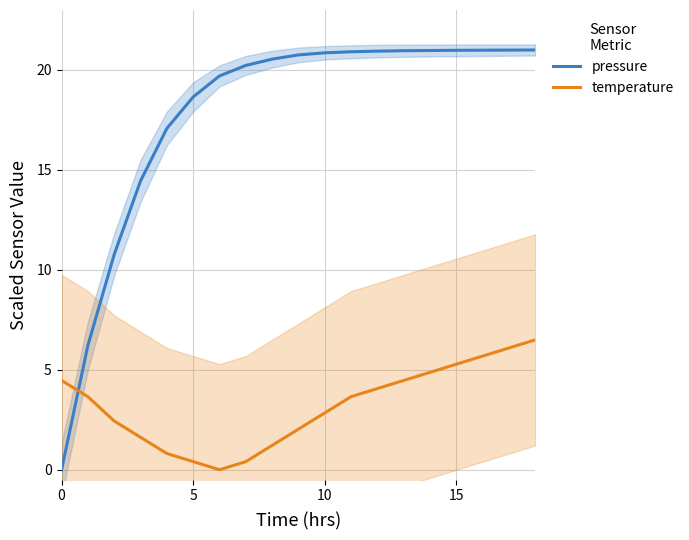

Which series has the largest range (max minus min)?

pressure